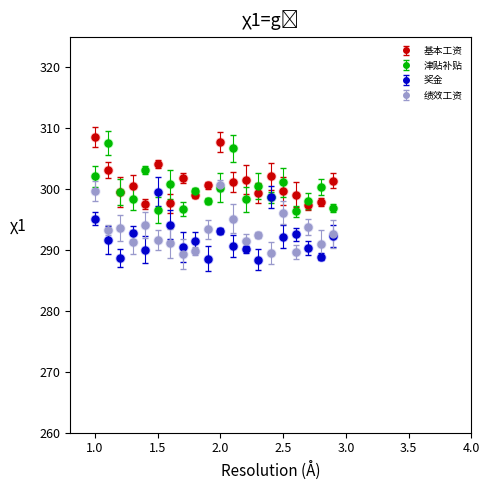

What are all the series names shown in the legend?

基本工资, 津贴补贴, 奖金, 绩效工资